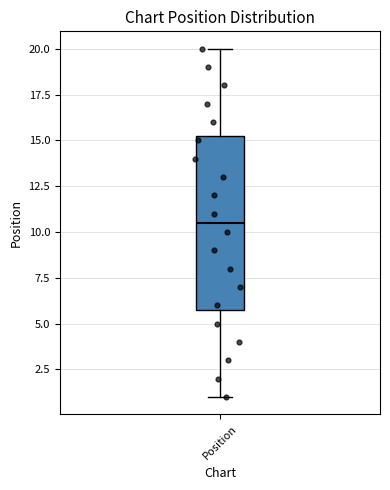

Read this box plot against the y-axis: the position of the median line, the range covered by the box, and the ends of both whiskers. The values are not printed on the chart, so give them approximately, as read against the axis.

median 10.5, box 6.0 to 15.5, whiskers 1.0 to 20.0